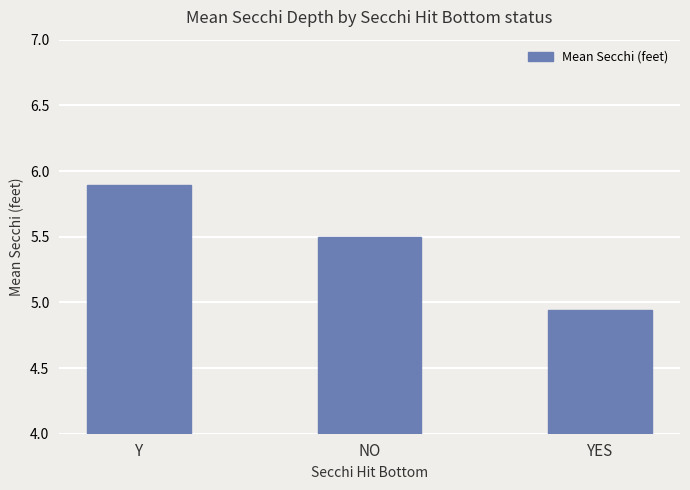

What is the difference between the maximum and minimum values?

1.0